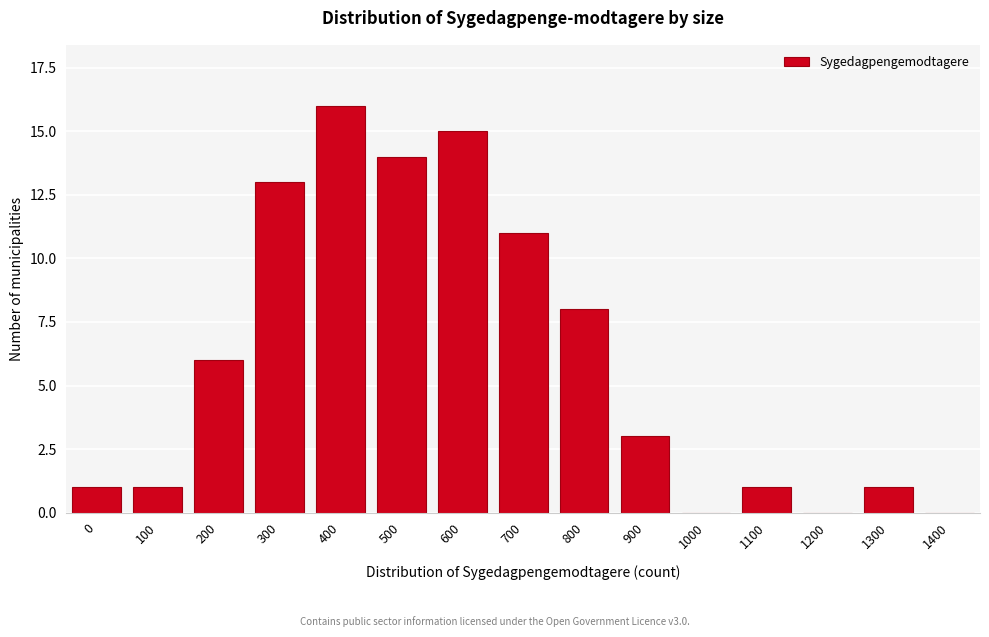

Reading left to right, transcribe all the data shown in this chart.

0=1	100=1	200=6	300=13	400=16	500=14	600=15	700=11	800=8	900=3	1000=0	1100=1	1200=0	1300=1	1400=0